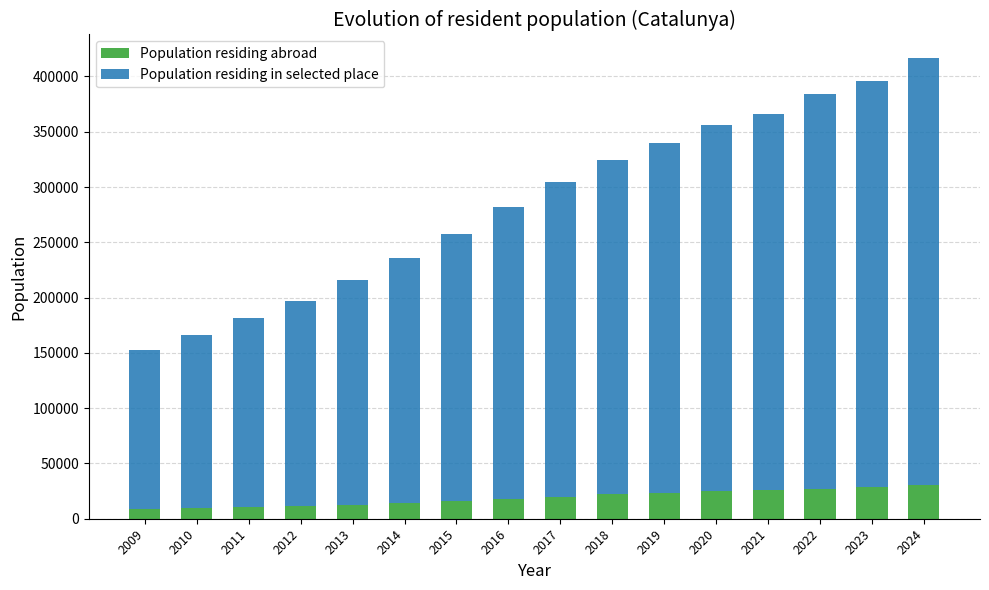

What is the sum of all Population residing abroad values?

302419